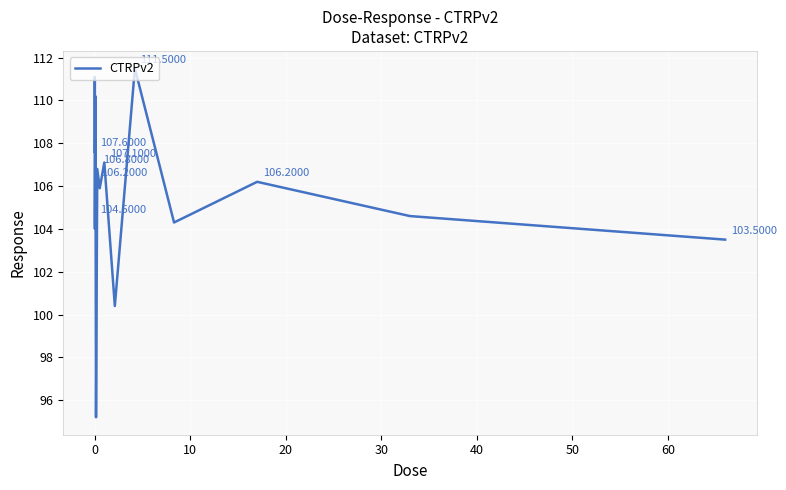

Reading left to right, transcribe all the data shown in this chart.

107.6	111.1	104.5	104.0	106.2	110.2	95.2	106.8	105.9	107.1	100.4	111.5	104.3	106.2	104.6	103.5